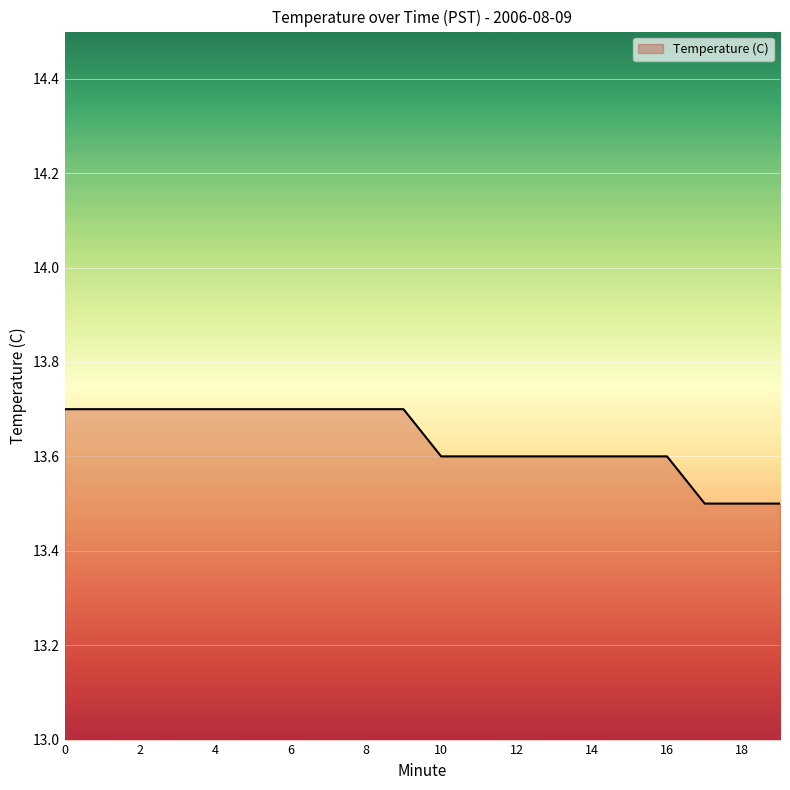

What is the greatest value displayed?

13.7